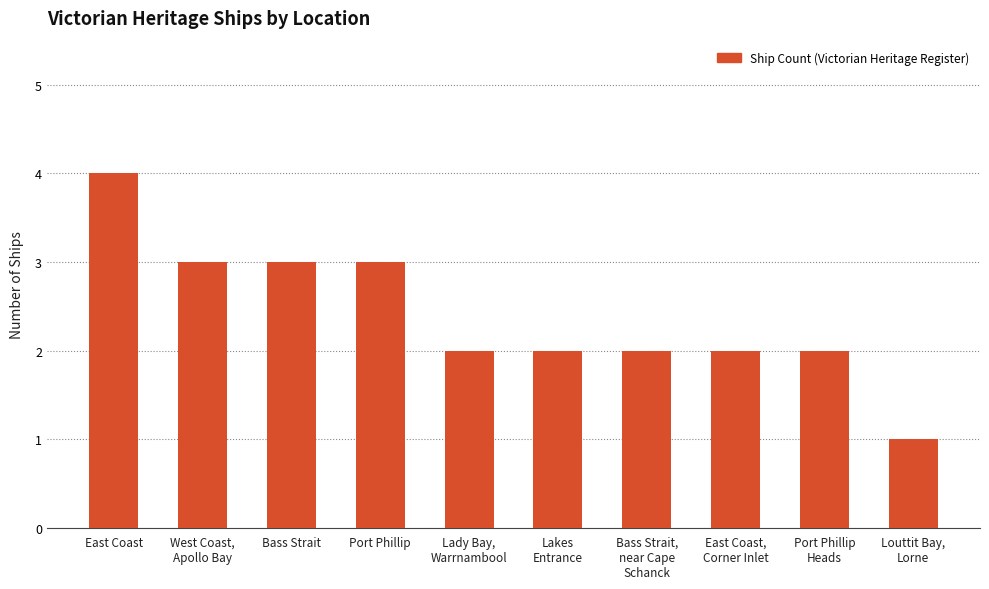

What is the change in value from Bass Strait to Louttit Bay,
Lorne?

-2